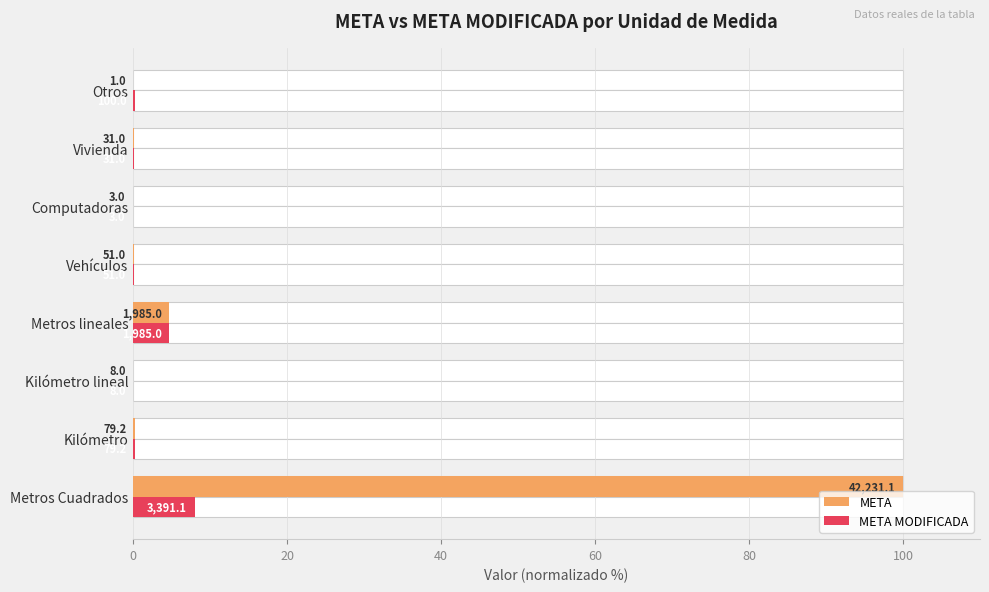

List the series in order of their overall mean, lowest first.

META MODIFICADA, META